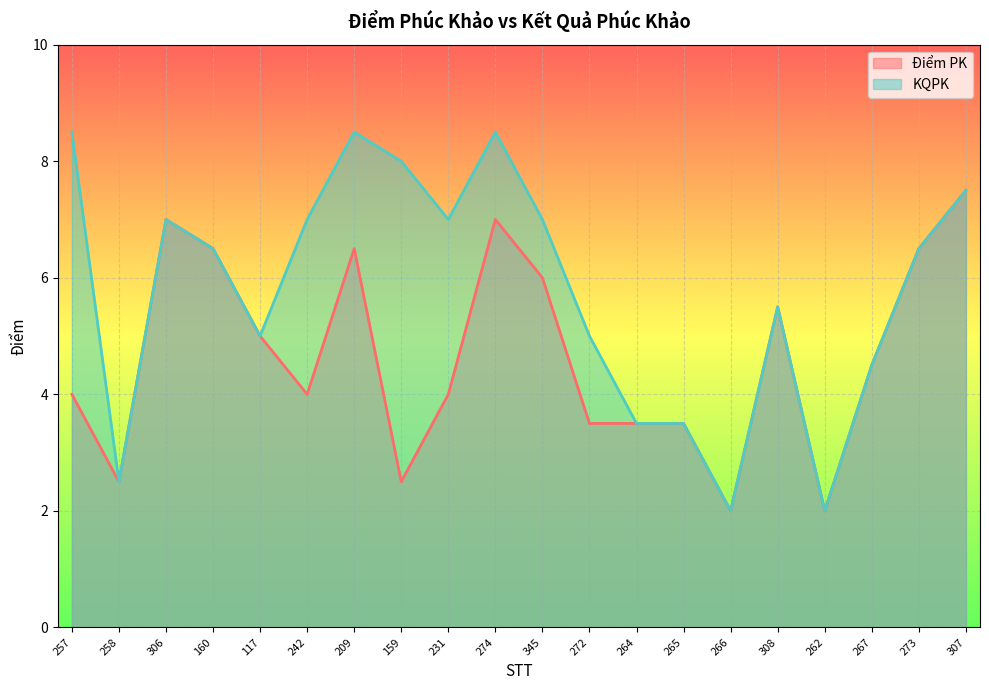

True or false: Điểm PK and KQPK intersect in this chart.

False